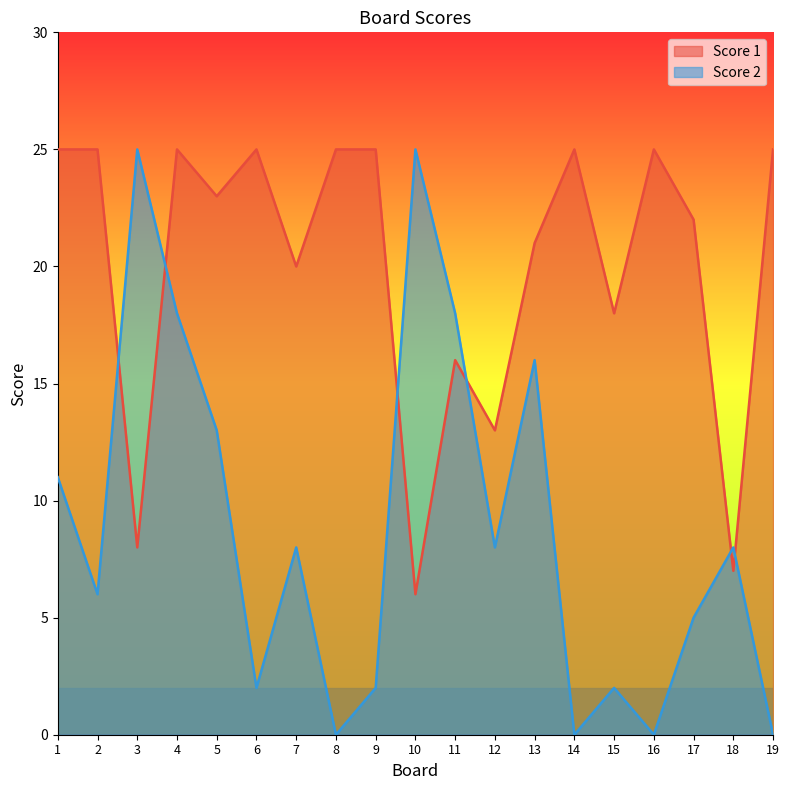

At which label is Score 2 closest to 12?

1